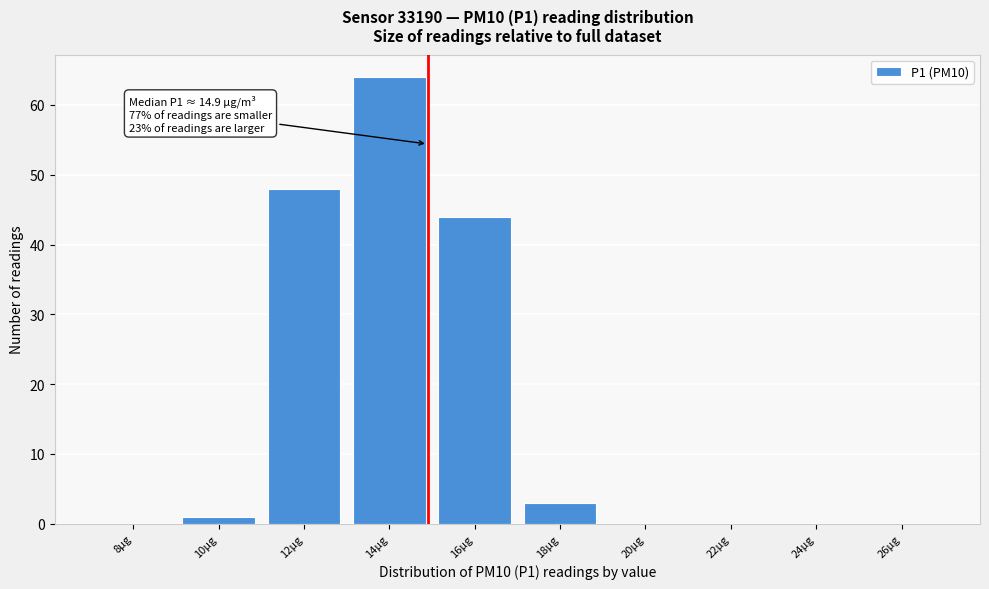

Reading left to right, extract all data points from this chart.

8µg=0	10µg=1	12µg=48	14µg=64	16µg=44	18µg=3	20µg=0	22µg=0	24µg=0	26µg=0